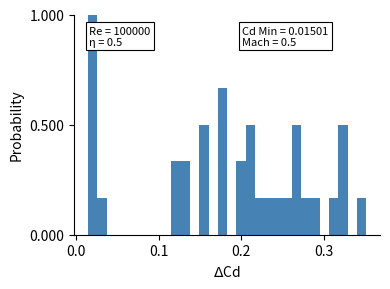

Around what value on the x-axis is the tallest bar? Give the approximate position of its centre, as read against the axis.

0.02